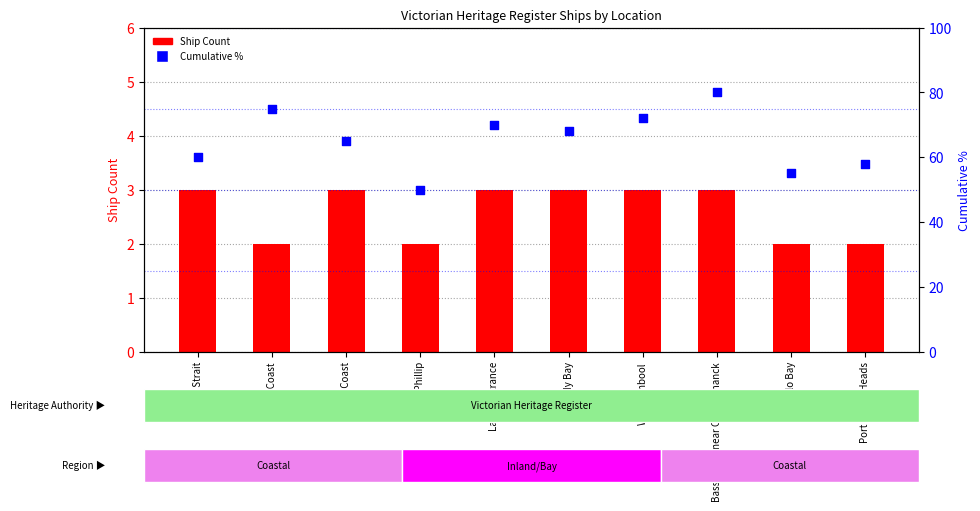

What are all the series names shown in the legend?

Ship Count, Cumulative %